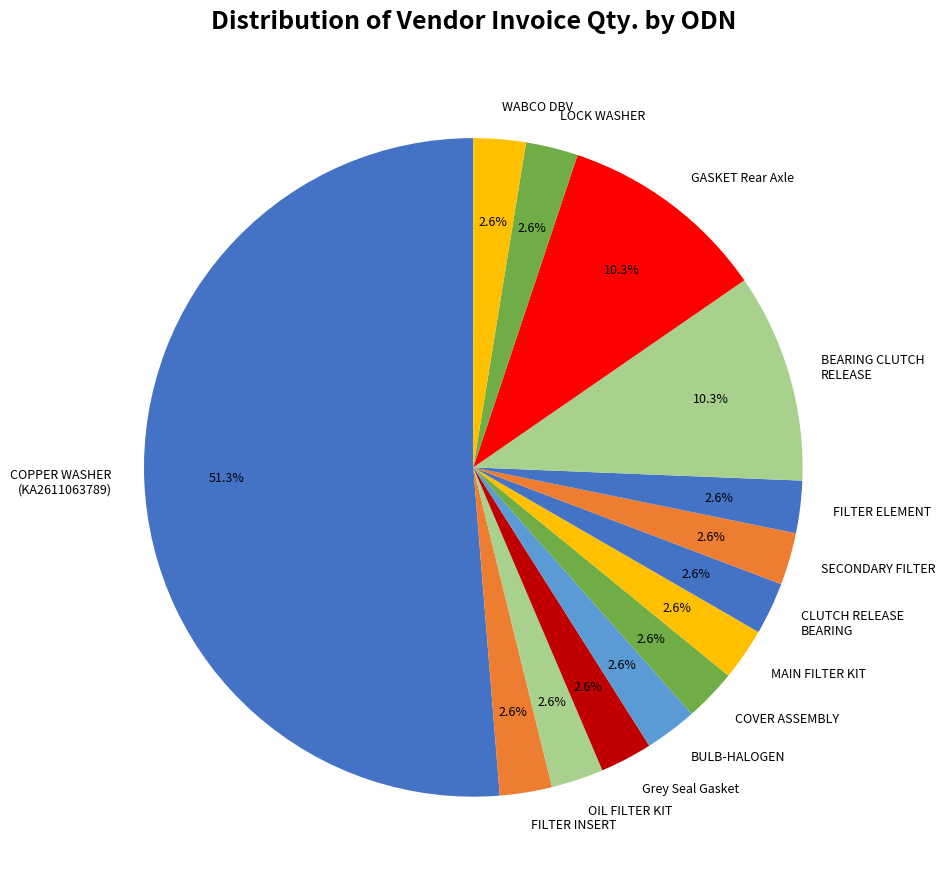

Is the sum of SECONDARY FILTER and GASKET Rear Axle greater than half?

No